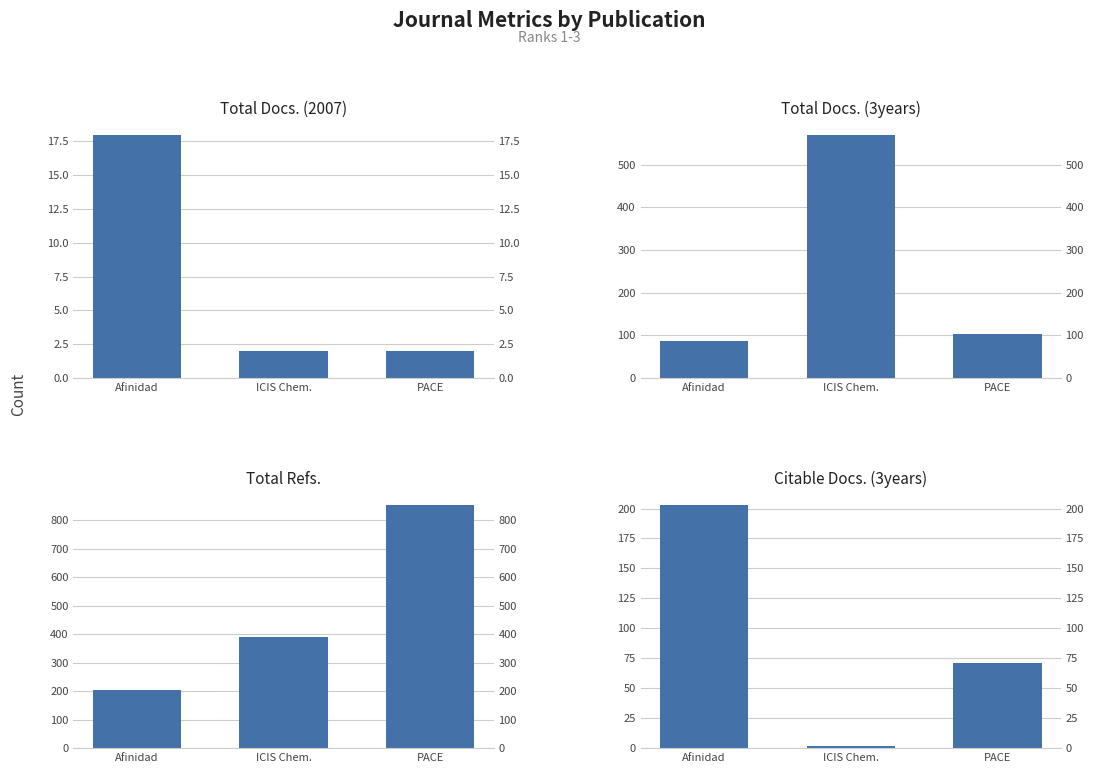

How many Total Docs. (2007) values are between 2 and 18?

3